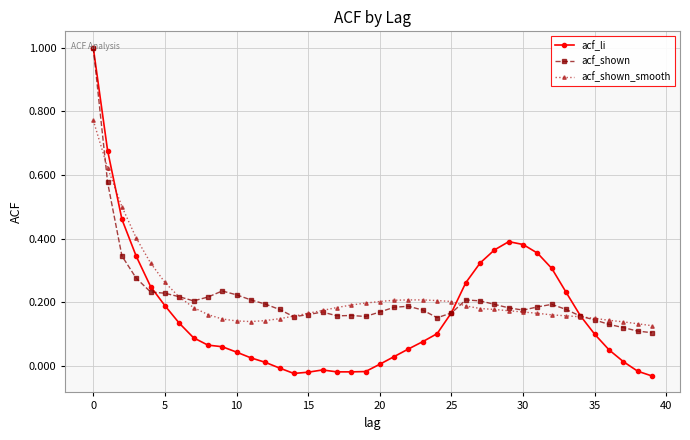

Which series has the widest spread of values?

acf_li